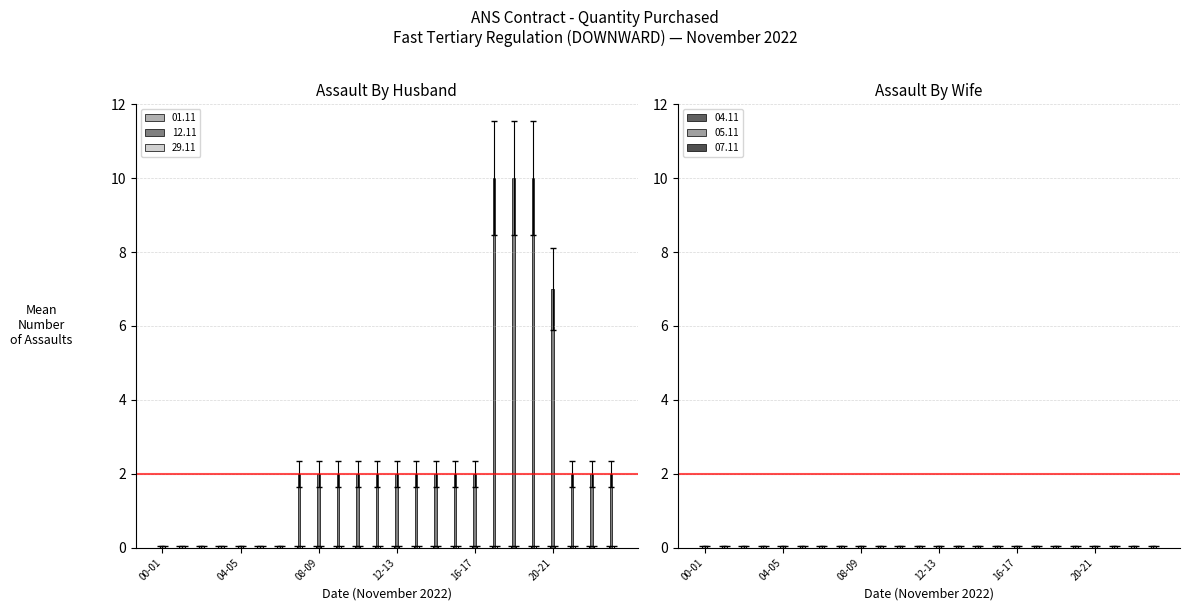

What is the maximum value shown in the chart?

10